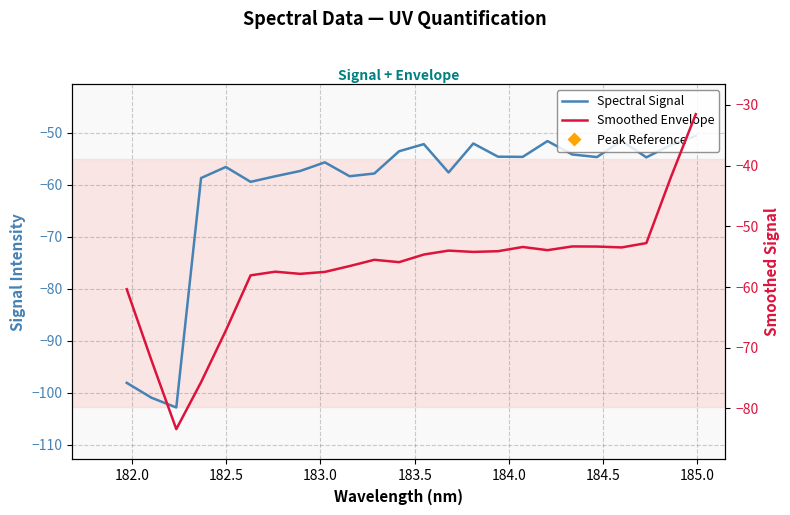

What are all the series names shown in the legend?

Spectral Signal, Smoothed Envelope